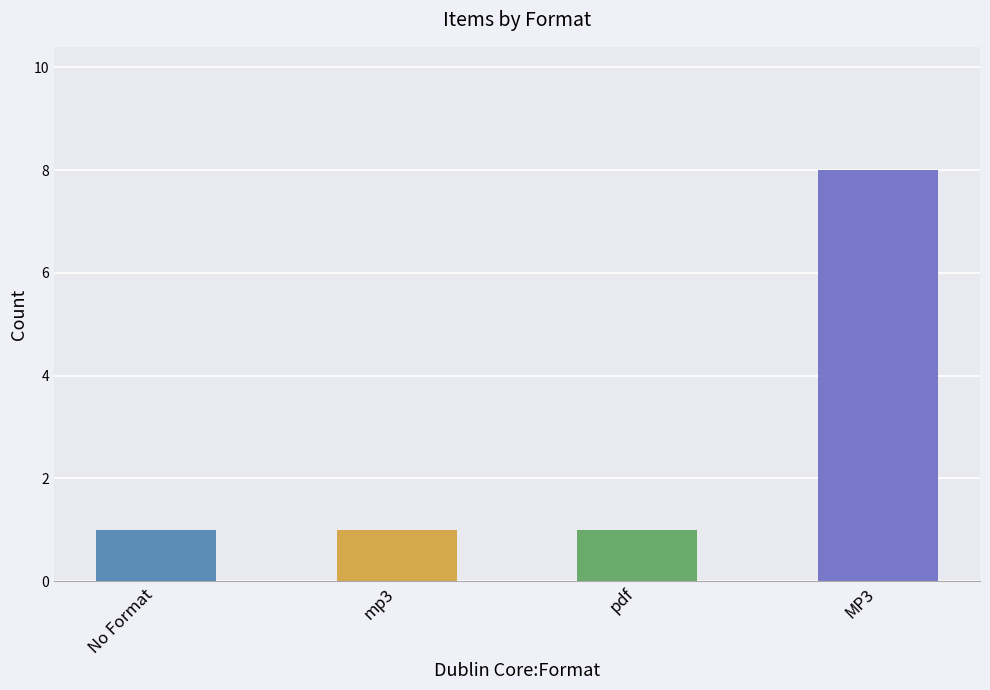

Which has a higher value, No Format or mp3?

No Format